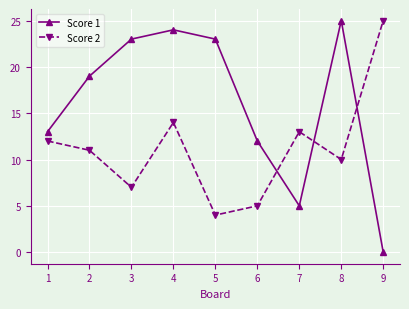

Is it true that Score 2 equals 14 at 8?

False